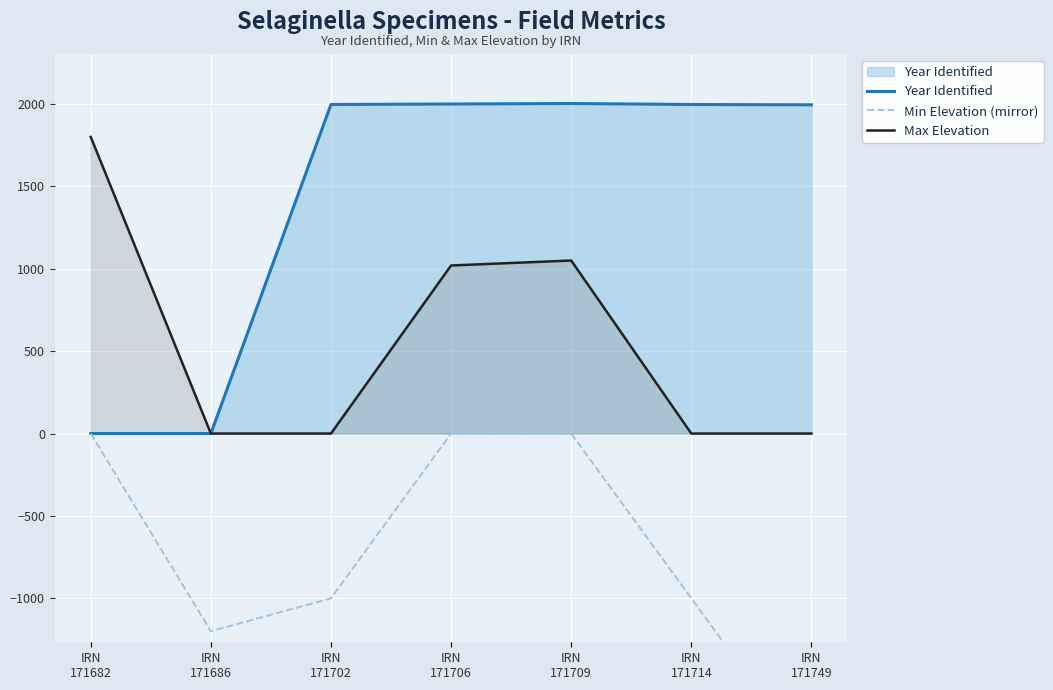

What is the difference between the Max Elevation values at IRN
171702 and IRN
171706?

1020